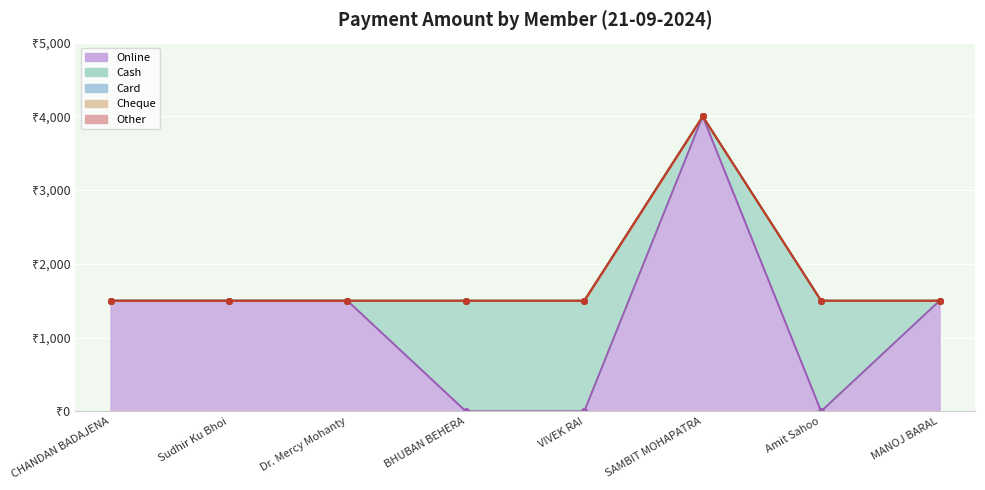

At which label does Card reach its minimum?

CHANDAN BADAJENA